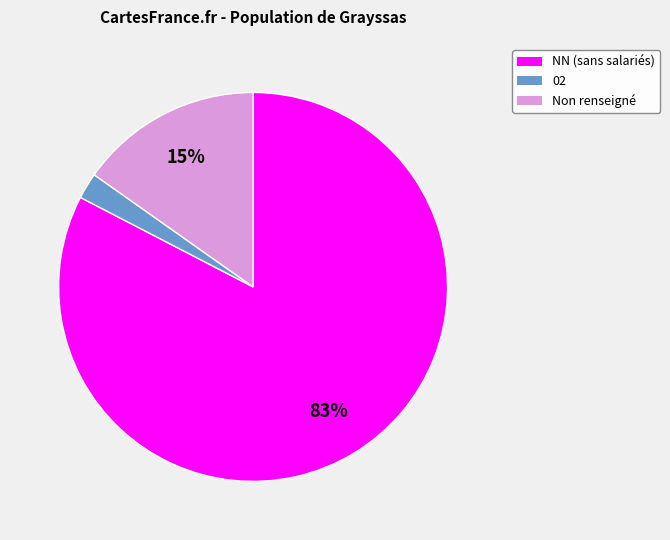

To the nearest percent, what is the average slice percentage?

33%